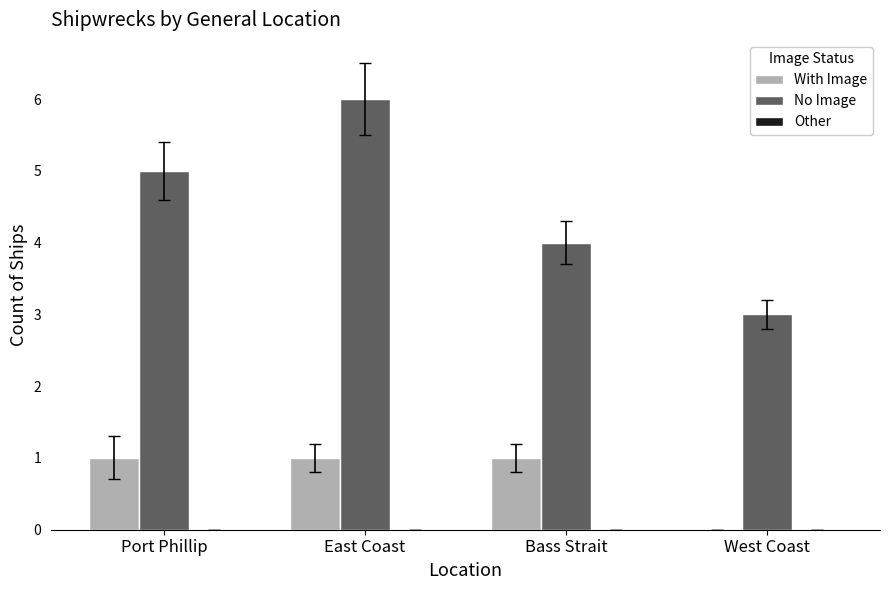

How many No Image values are between 4 and 6?

3